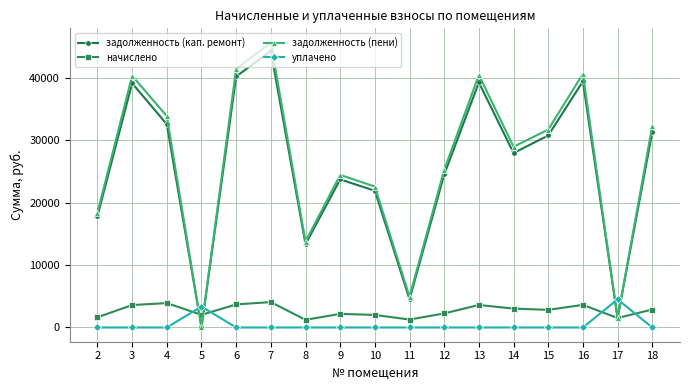

The value of задолженность (пени) at 16 is 19823.9. True or false?

False